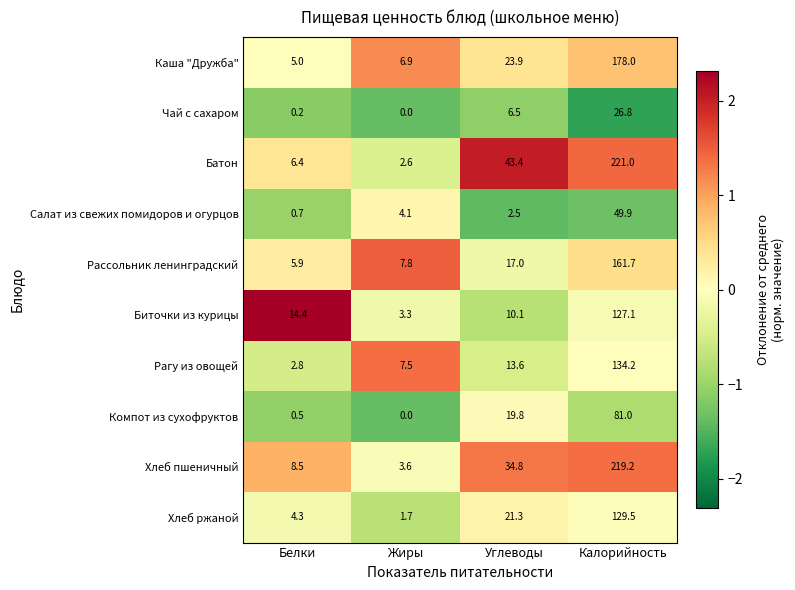

What is the smallest value displayed?

0.0